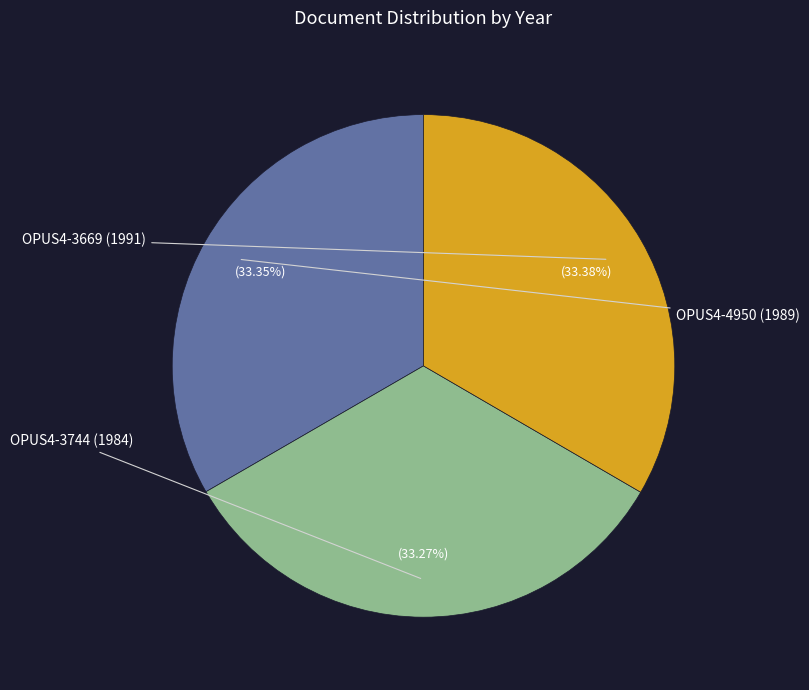

Is there a majority slice in this chart?

No